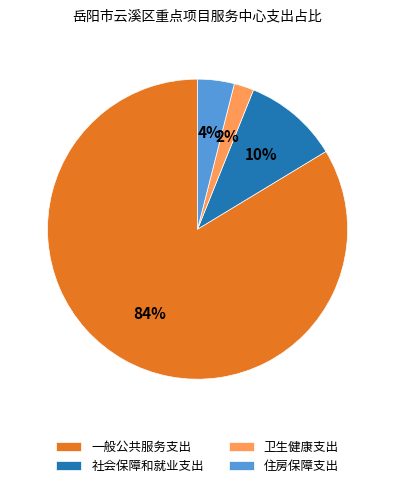

What percentage is the 卫生健康支出 slice, to the nearest percent?

2%